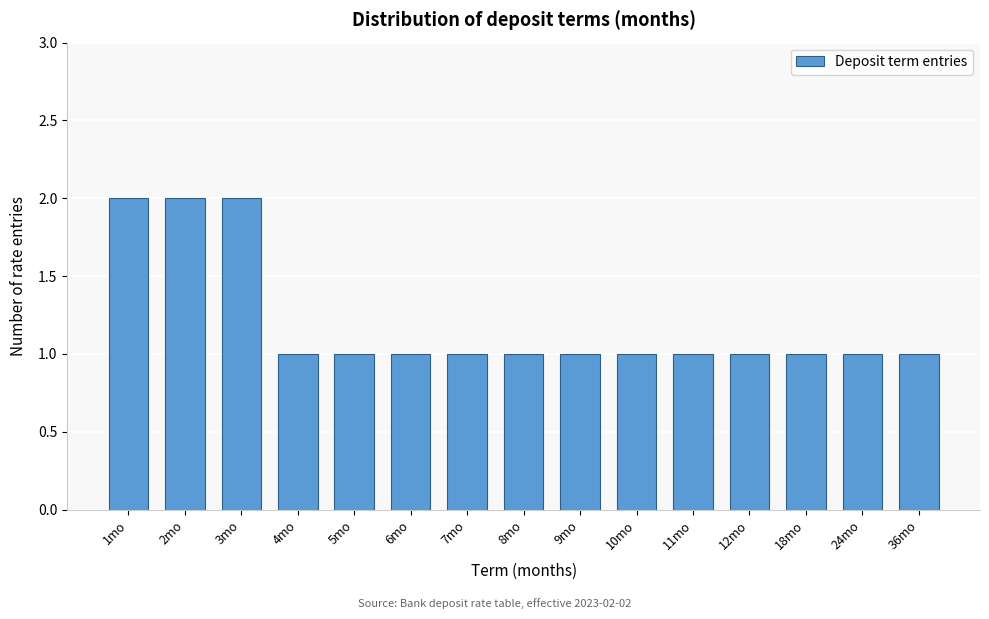

Reading left to right, extract all data points from this chart.

1mo=2	2mo=2	3mo=2	4mo=1	5mo=1	6mo=1	7mo=1	8mo=1	9mo=1	10mo=1	11mo=1	12mo=1	18mo=1	24mo=1	36mo=1